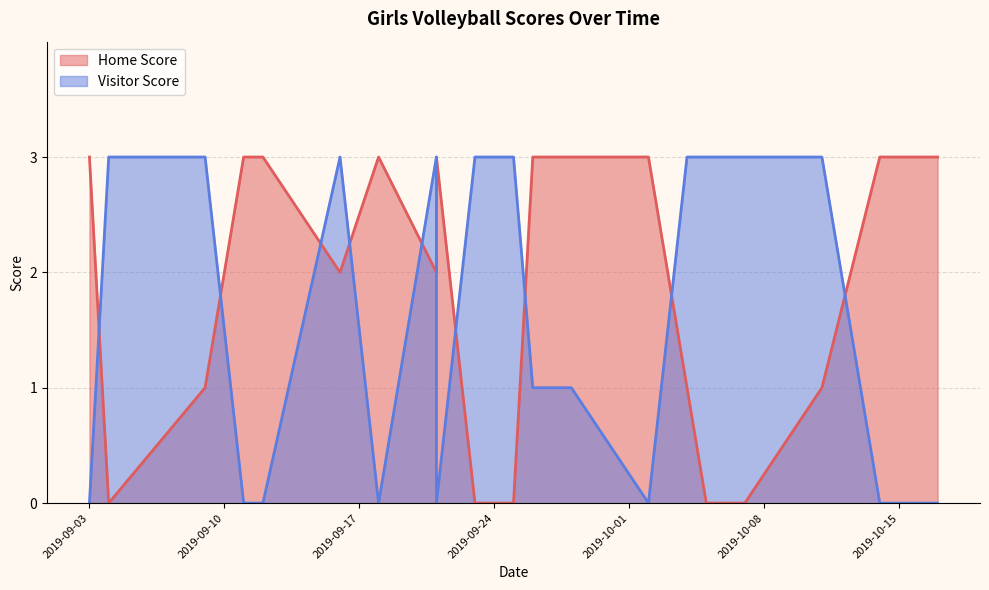

The value of Home Score at 2019-09-03 is 3. True or false?

True